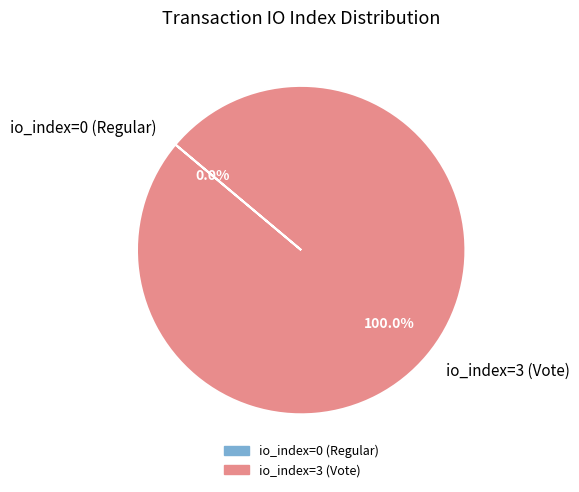

To the nearest percent, what is the difference between the largest and smallest slice percentages?

100%